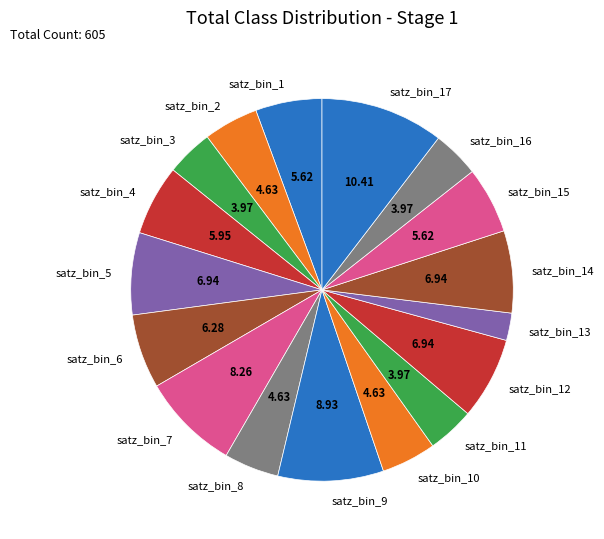

Do satz_bin_7 and satz_bin_15 together represent more than half of the pie?

No